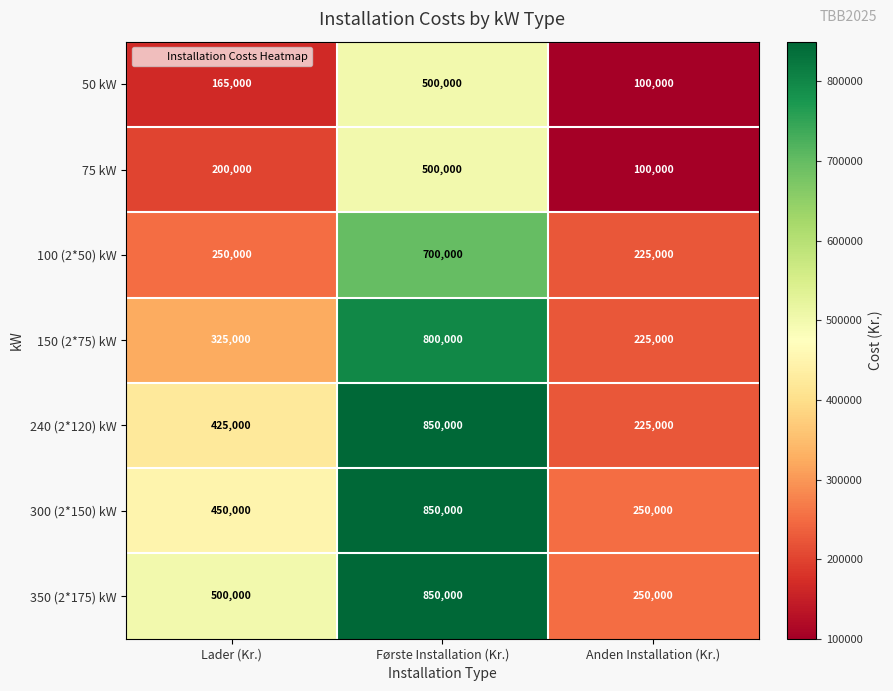

What is the average value of the 100 (2*50) kW series?

391667